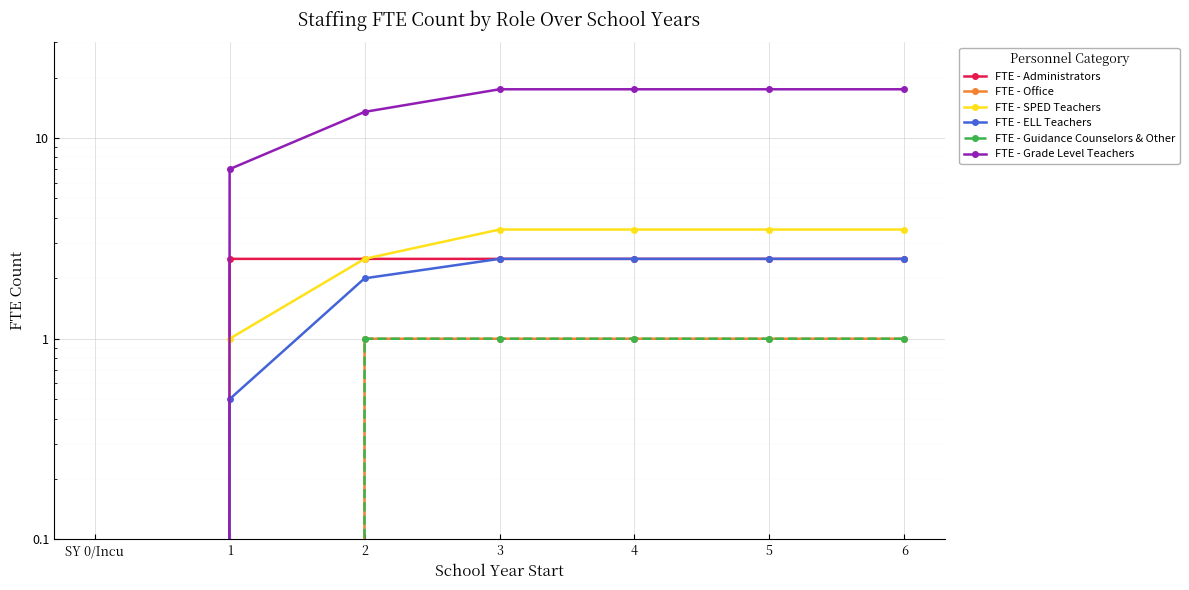

True or false: FTE - Guidance Counselors & Other and FTE - Grade Level Teachers cross at least once.

False